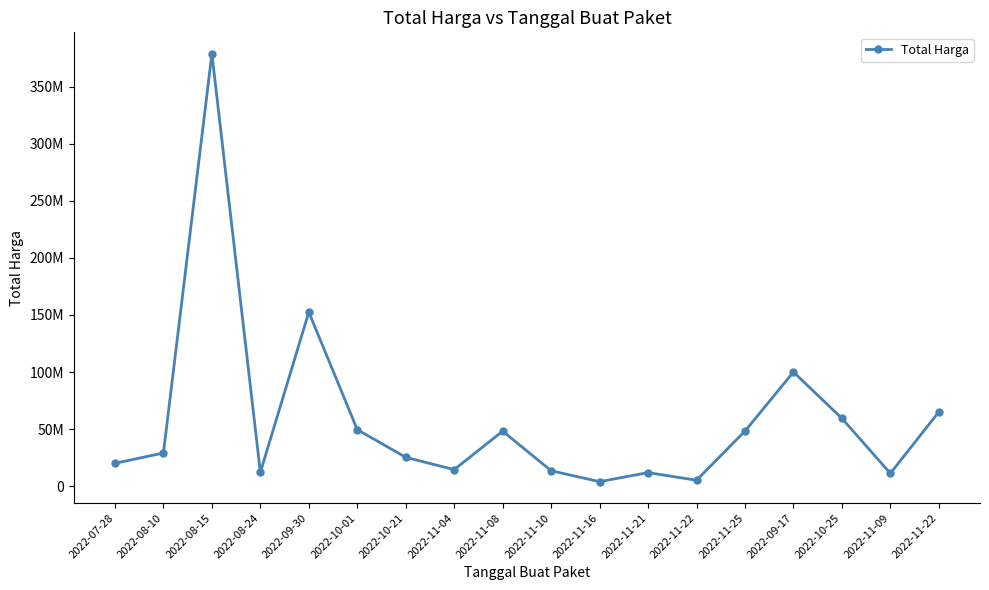

Does the chart have visible grid lines?

No